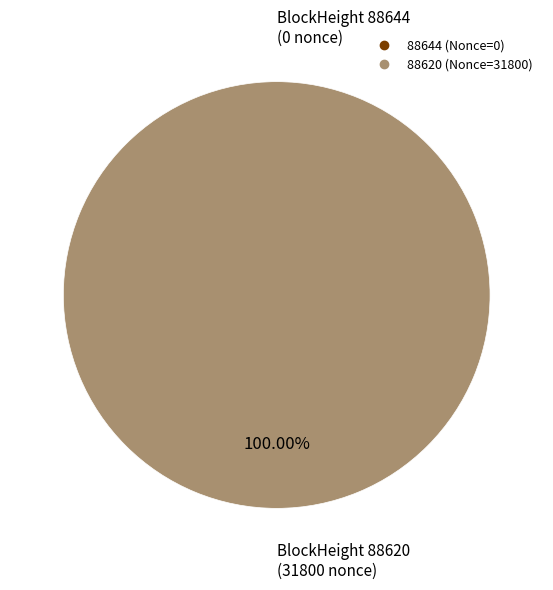

To the nearest percent, what is the combined percentage of 88620 and 88644?

100%